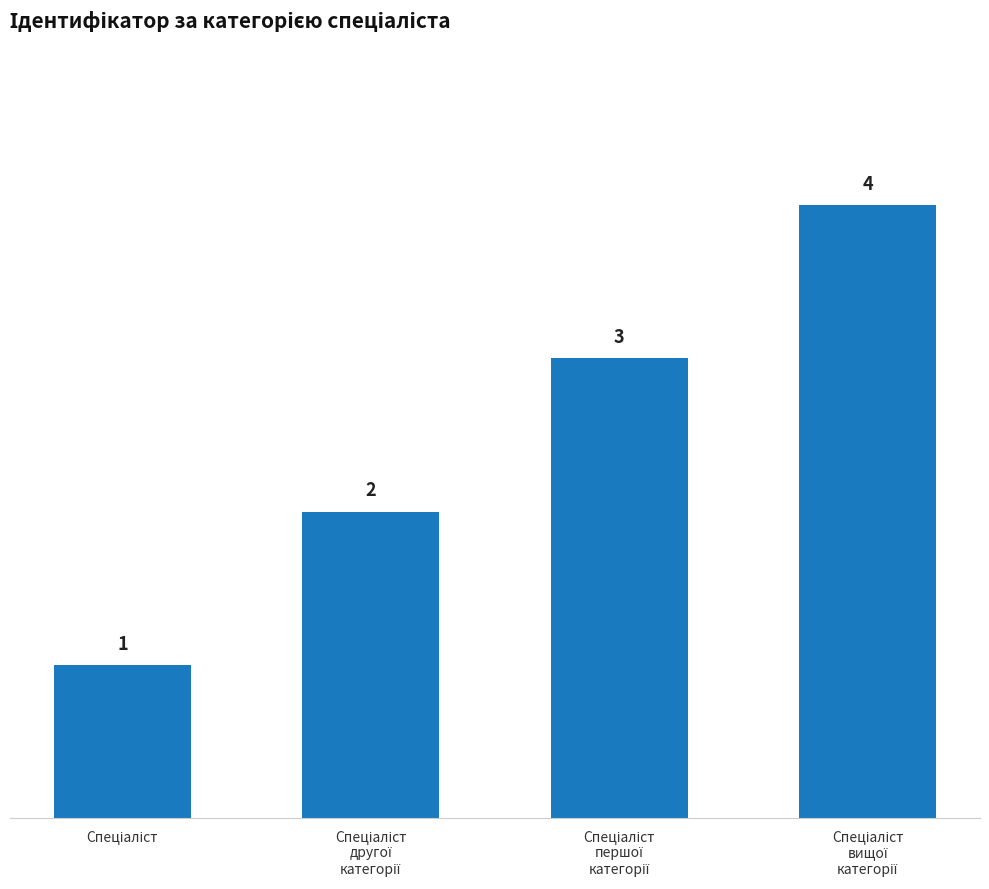

What is the difference between the maximum and minimum values?

3